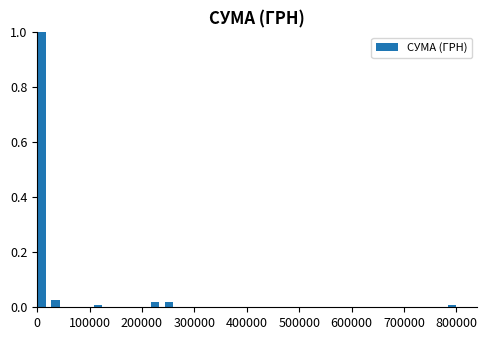

Around what value on the x-axis is the tallest bar? Give the approximate position of its centre, as read against the axis.

10000